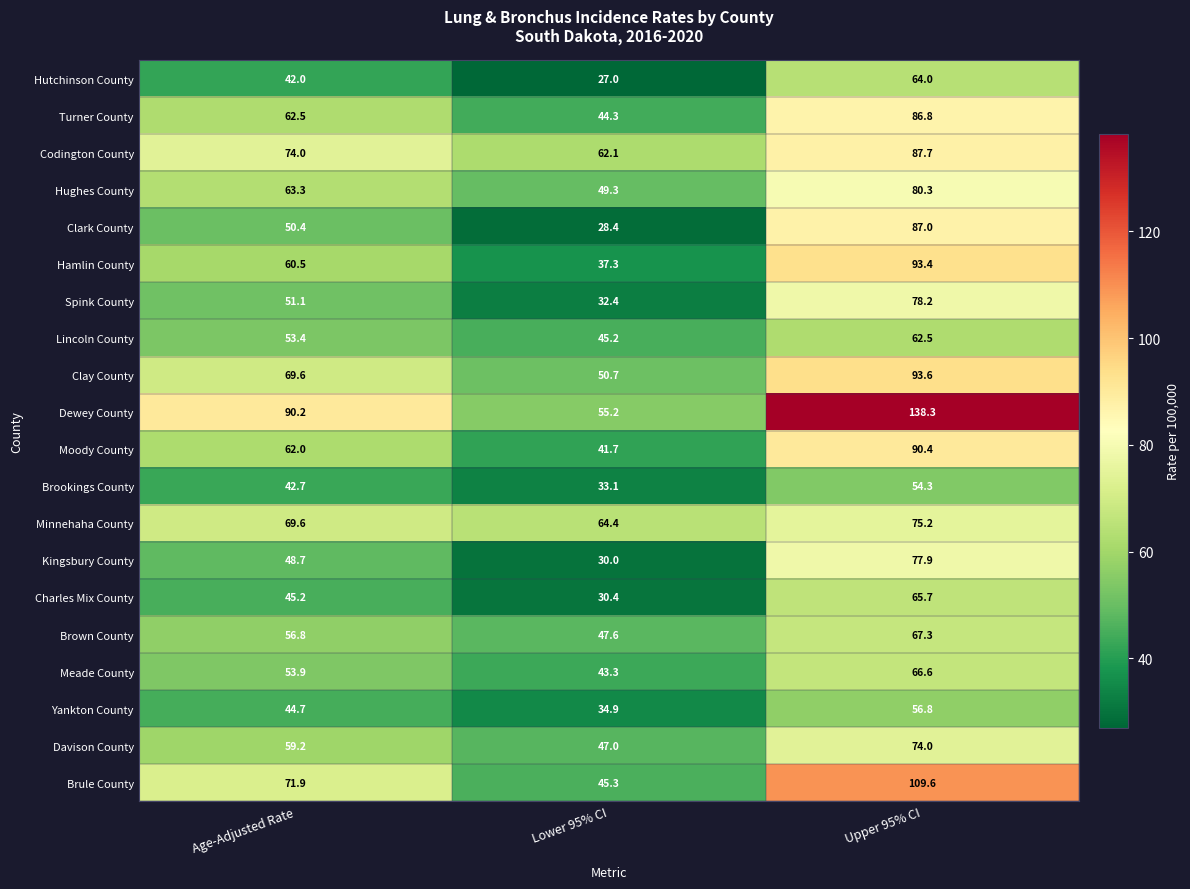

The value of Hamlin County at Upper 95% CI is 93.4. True or false?

True